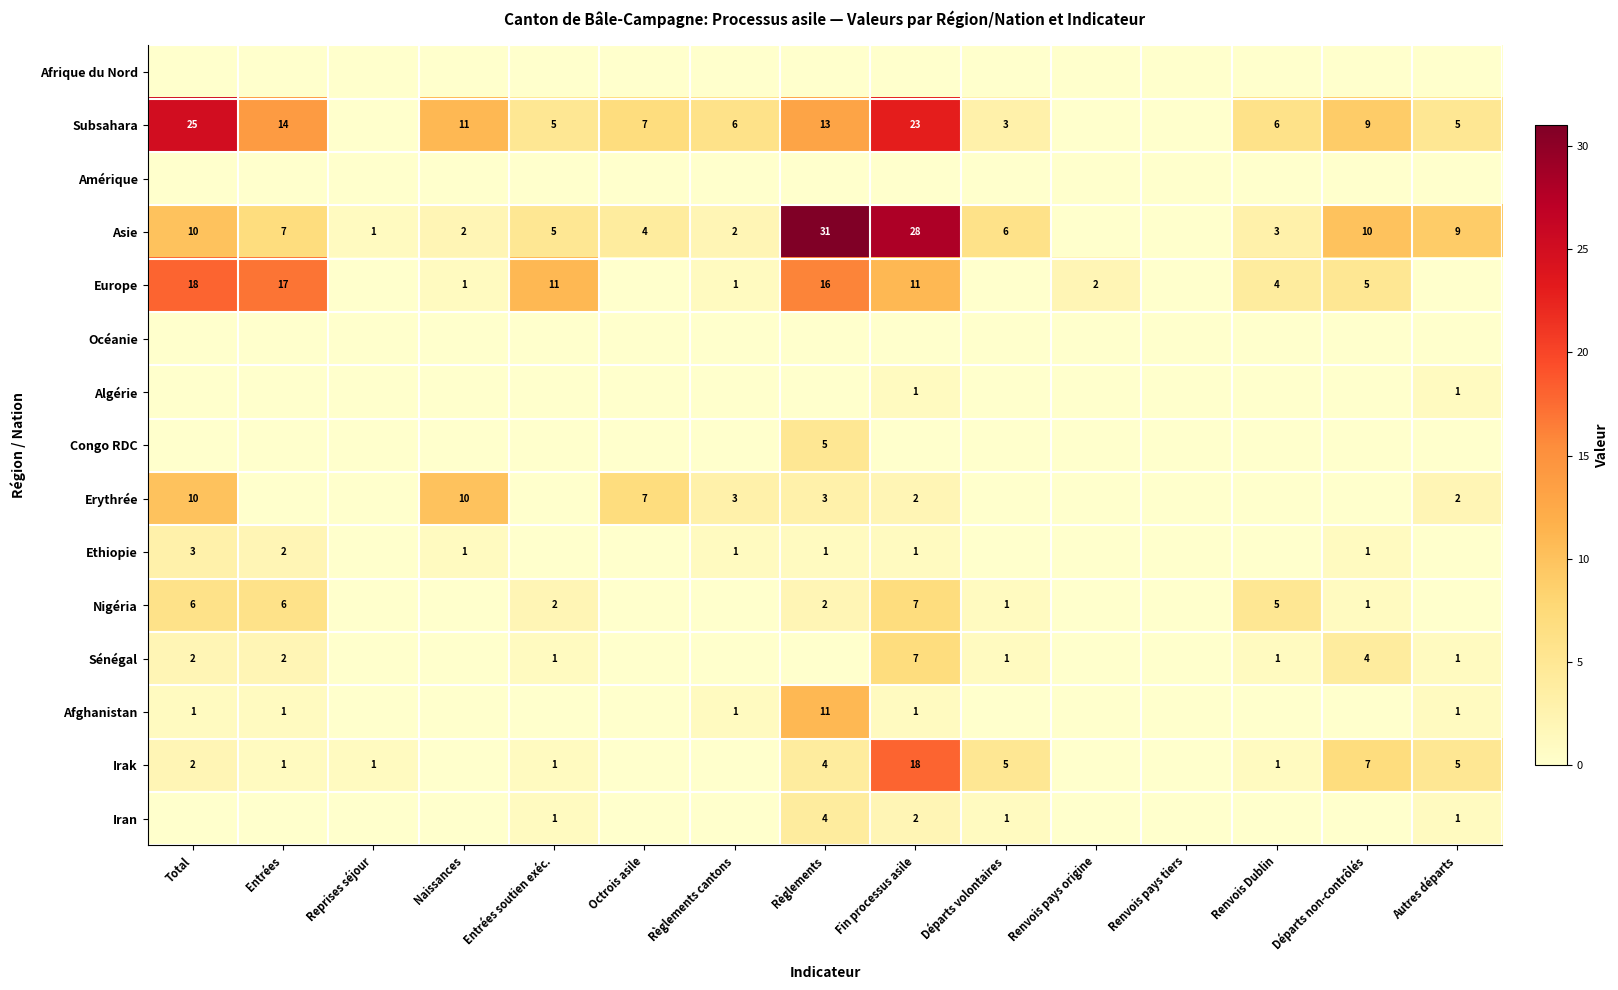

The Subsahara series shows 15 at Départs non-contrôlés. True or false?

False